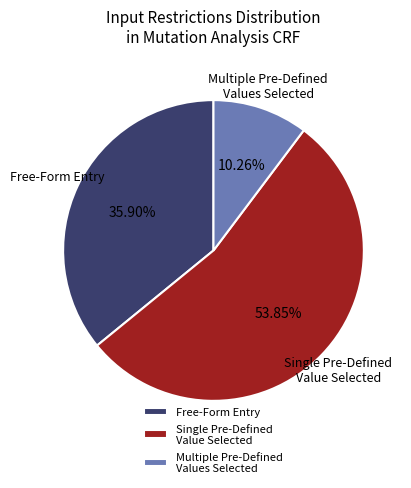

Which category has the smallest portion of the pie?

Multiple Pre-Defined Values Selected